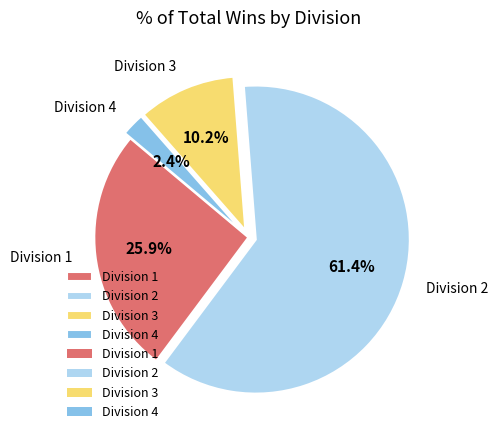

Count the number of slices in the pie.

4